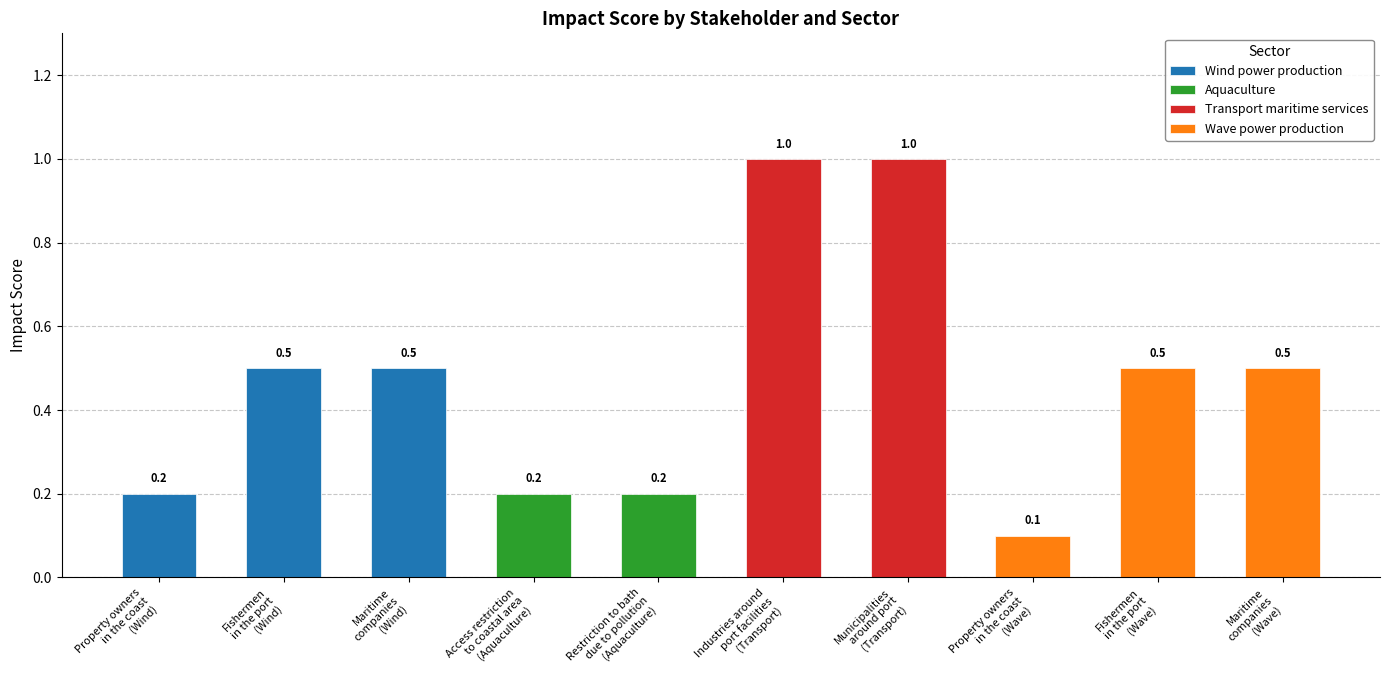

What is the maximum value shown in the chart?

1.0